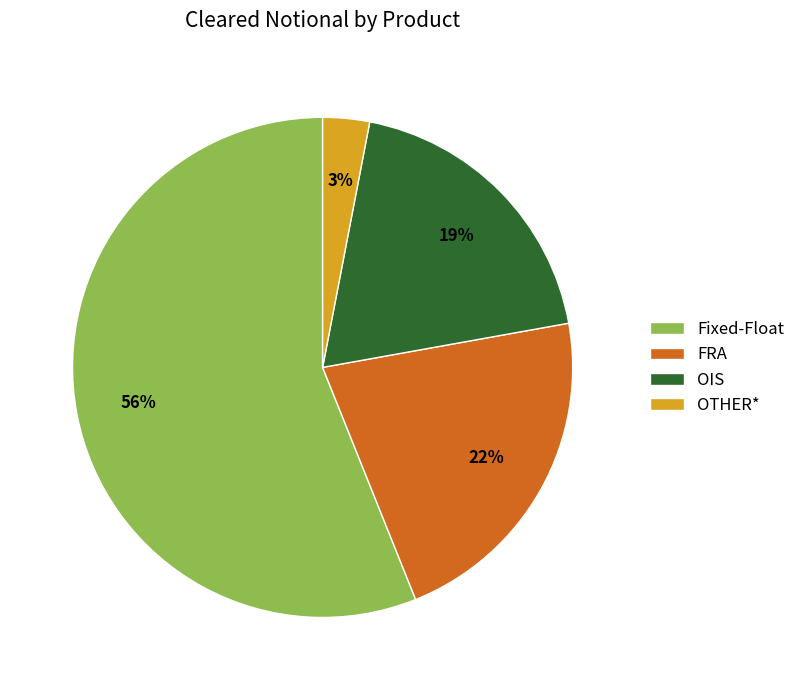

To the nearest percent, what portion does FRA represent?

22%